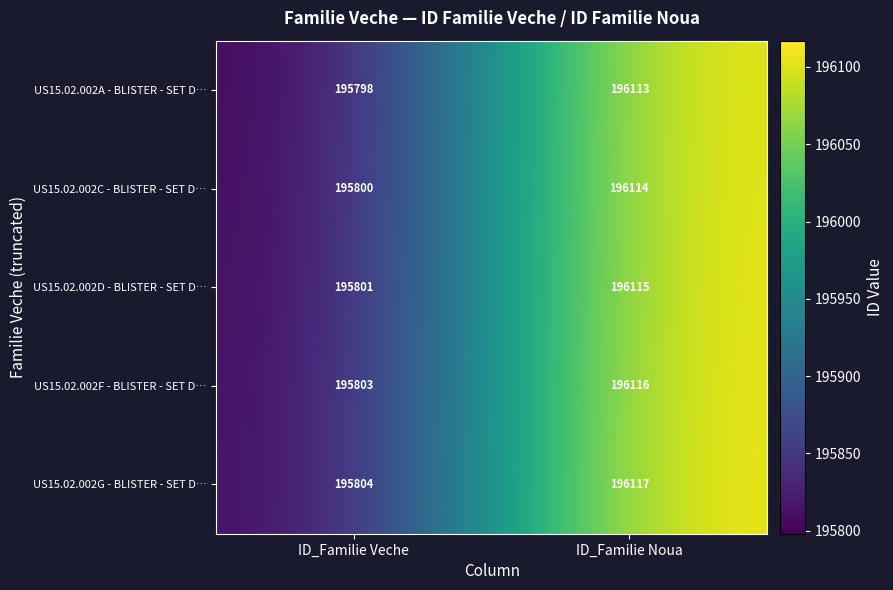

Which category has the highest value across all series?

ID_Familie Noua